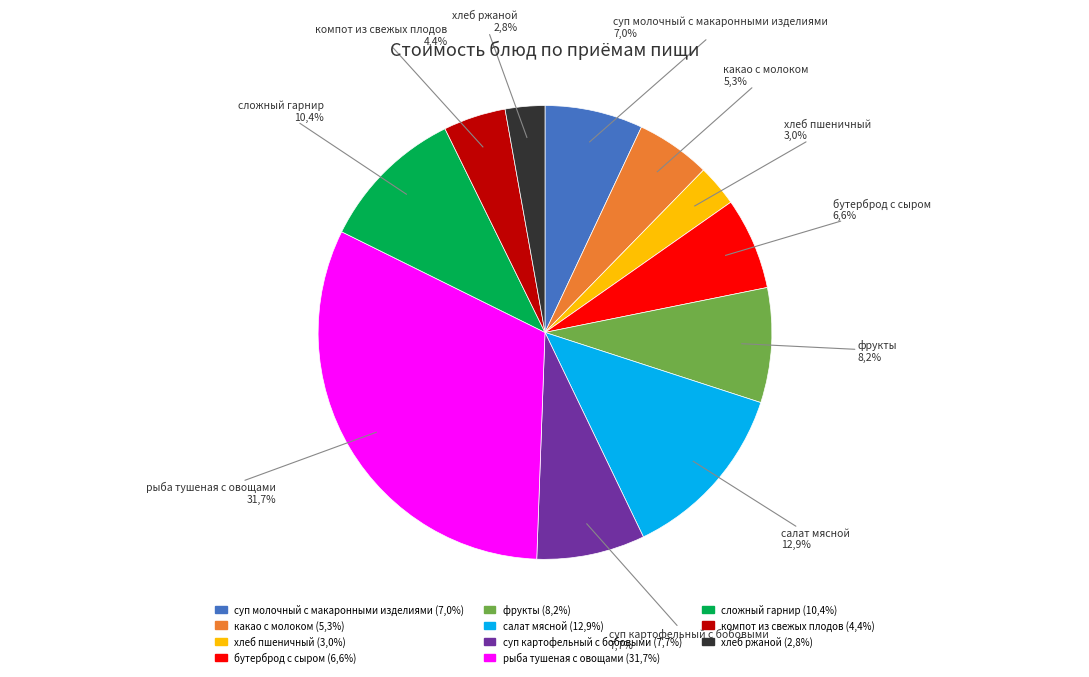

The бутерброд с сыром slice represents 1% of the pie. True or false?

False